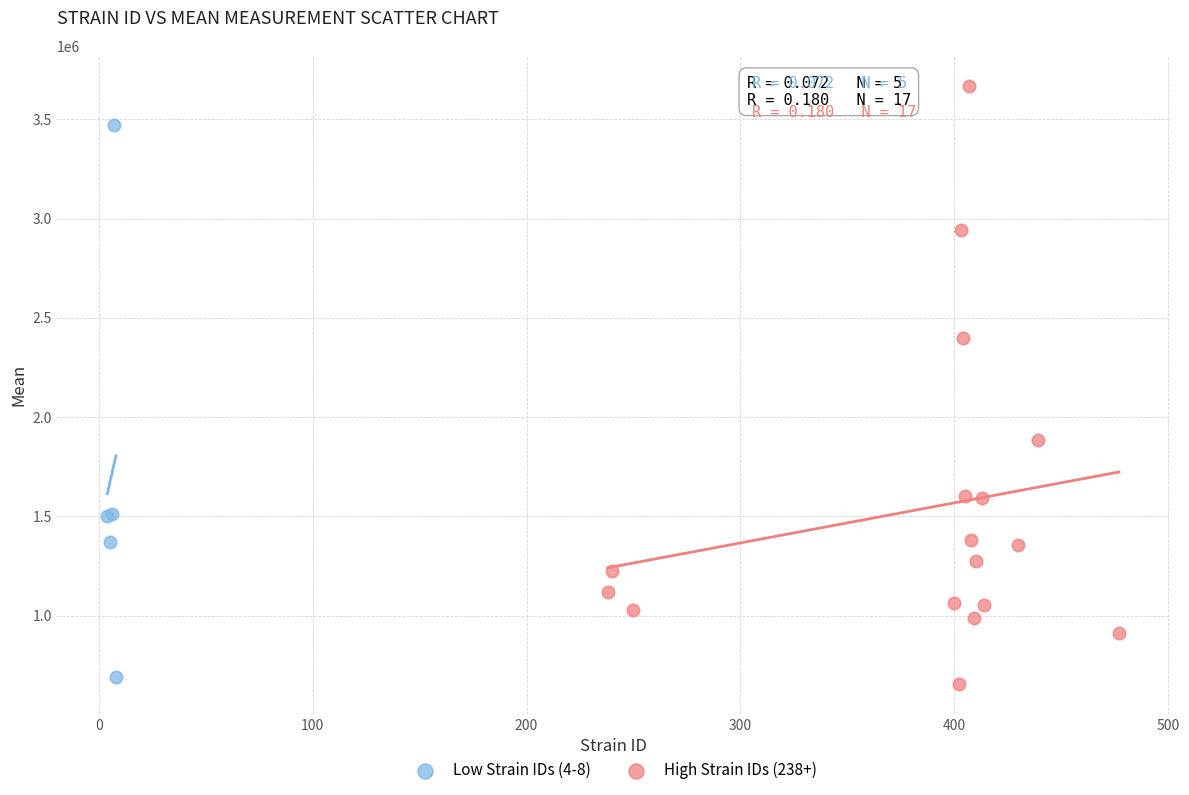

Which series has the largest Y range (max minus min)?

High Strain IDs (238+)